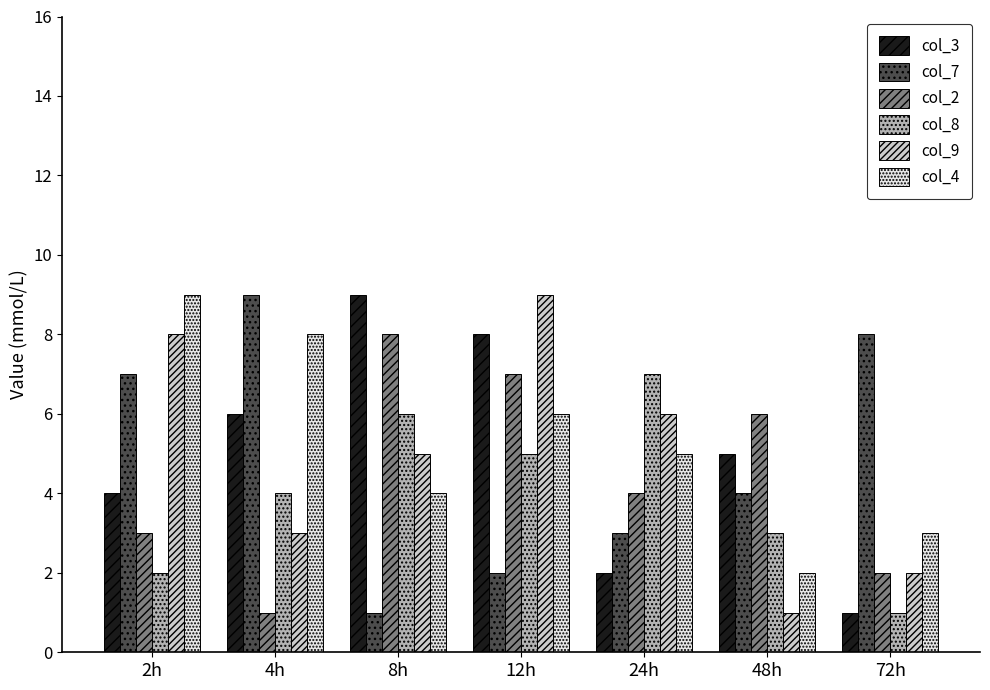

What is the difference between the maximum and minimum values in the col_8 series?

6